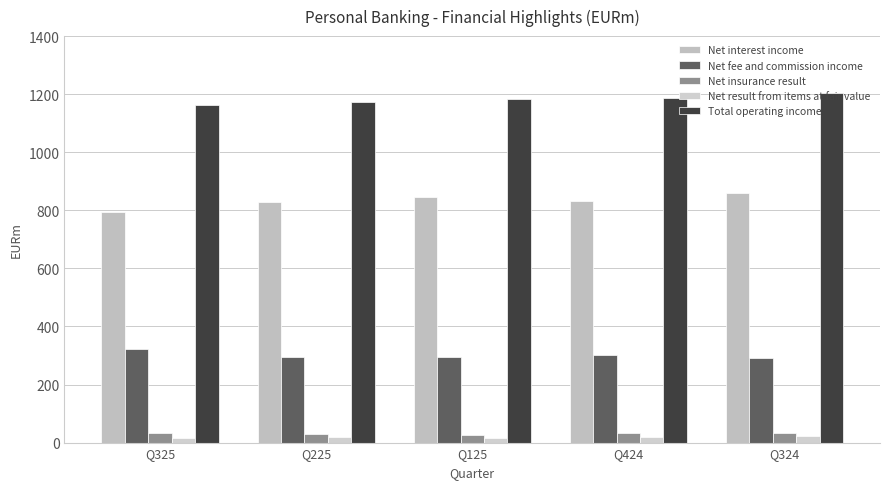

Is the value of Net insurance result at Q225 greater than the value of Net interest income at Q325?

No